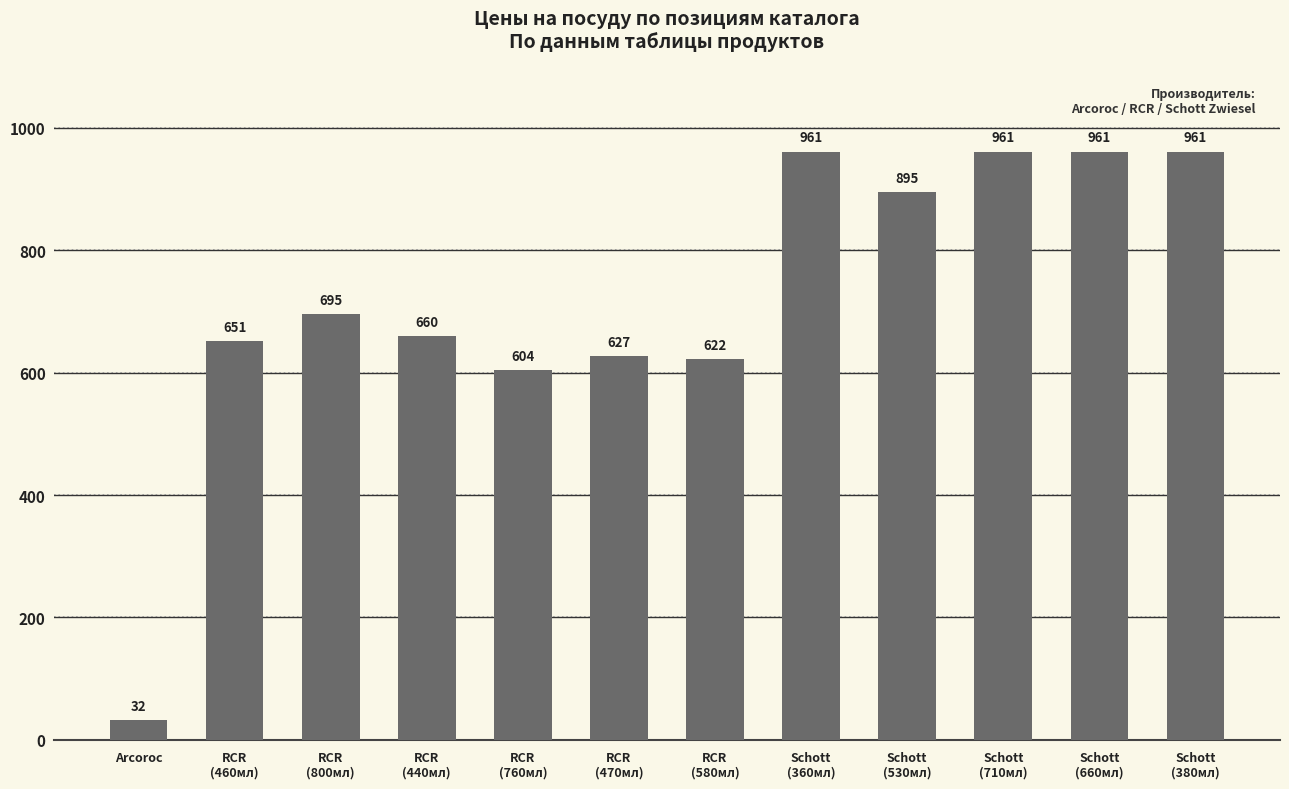

Reading left to right, list all the values displayed in this chart.

Arcoroc=32	RCR
(460мл)=651	RCR
(800мл)=695	RCR
(440мл)=660	RCR
(760мл)=604	RCR
(470мл)=627	RCR
(580мл)=622	Schott
(360мл)=961	Schott
(530мл)=895	Schott
(710мл)=961	Schott
(660мл)=961	Schott
(380мл)=961